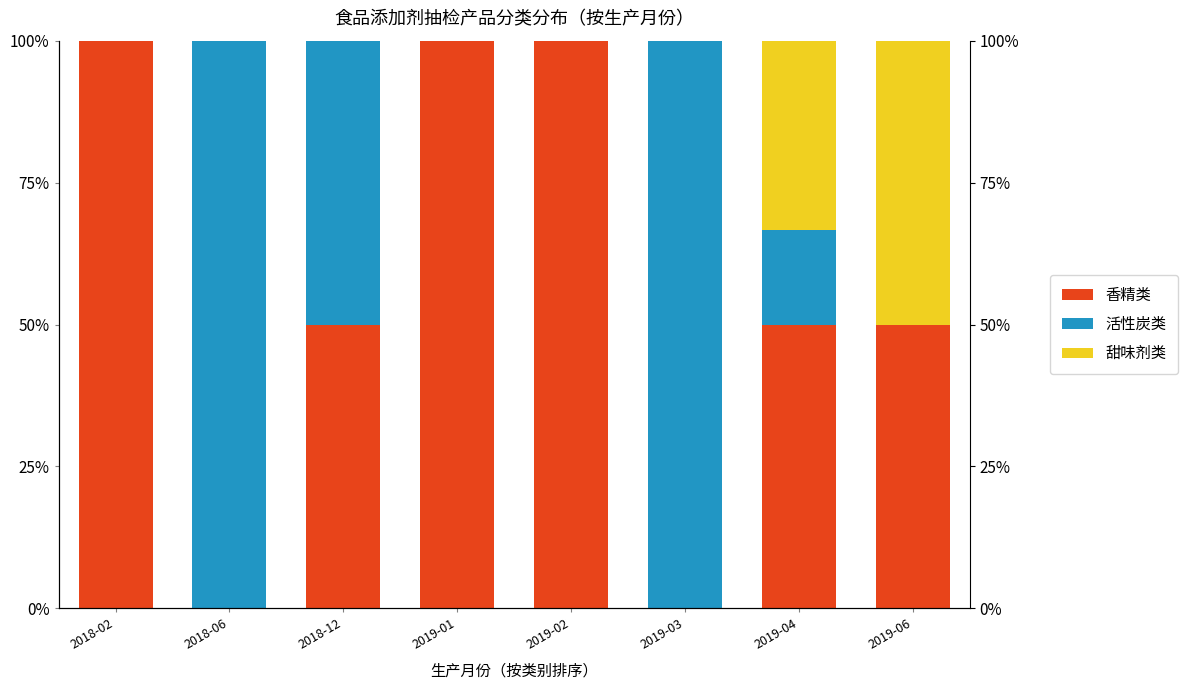

The 甜味剂类 series shows 0.0 at 2018-02. True or false?

True